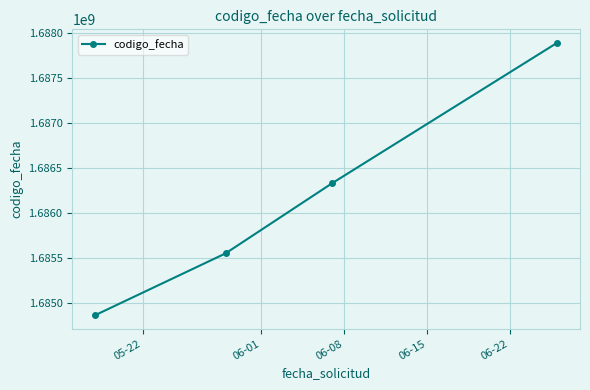

True or false: the data has more than 0 interior local peaks.

False